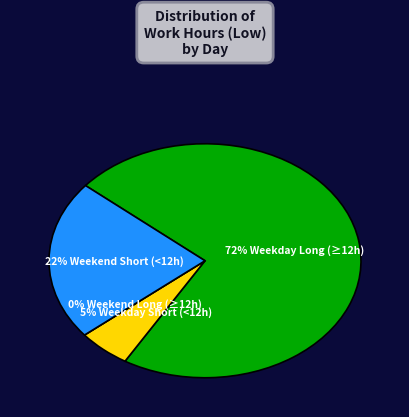

Does Sun (2/7) account for over 50% of the chart?

No